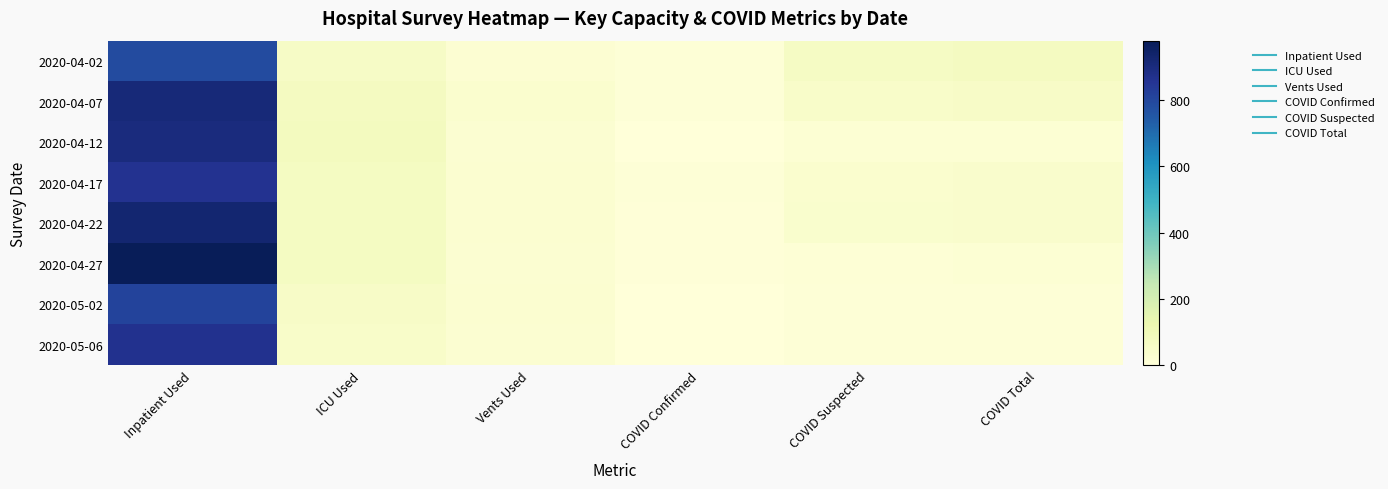

Between Vents Used and COVID Confirmed, which is larger?

Vents Used